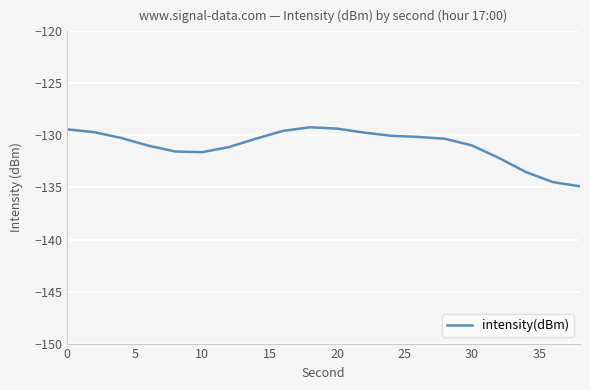

What is the maximum value shown in the chart?

-129.2